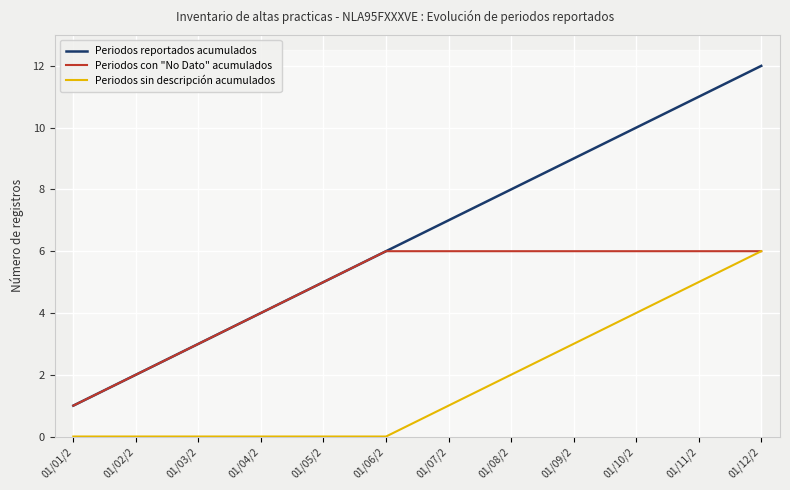

Does the chart display data point markers on the line(s)?

No